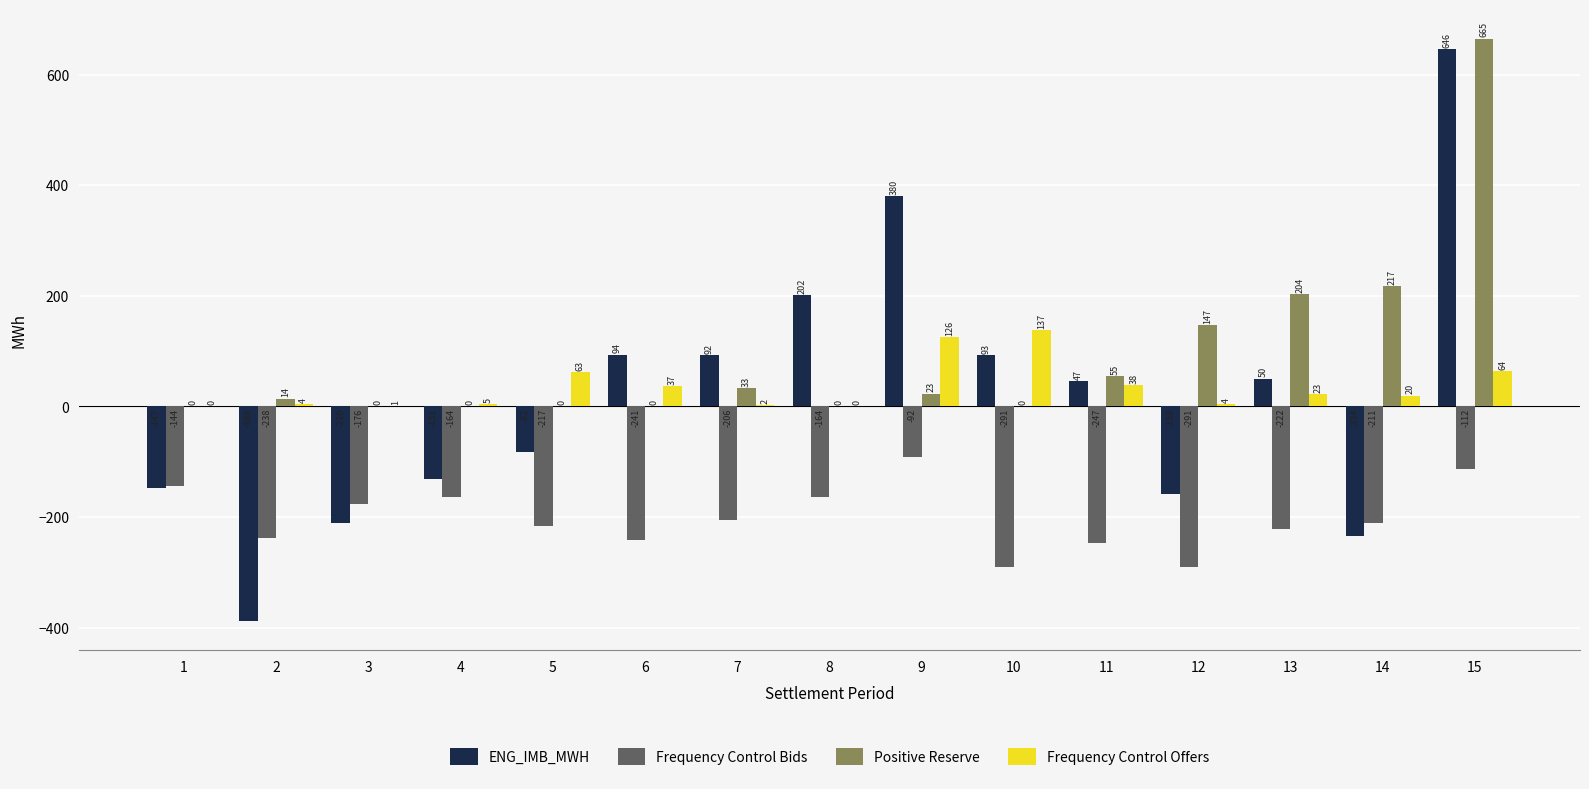

True or false: ENG_IMB_MWH has a value of -146.9 at 1.

True